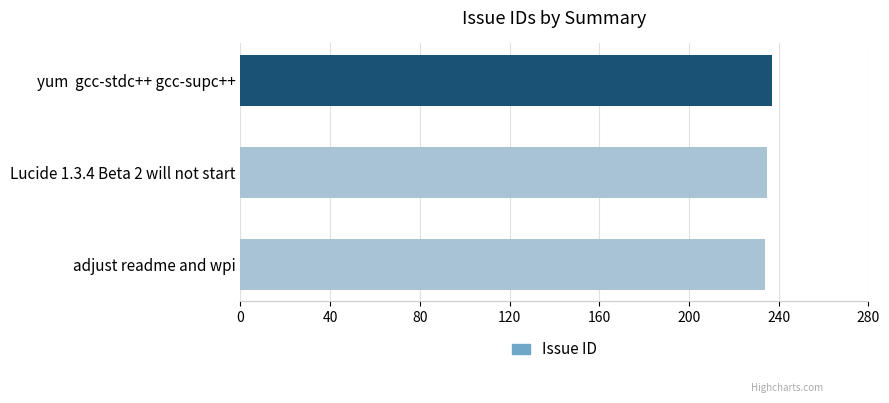

Read the value at yum  gcc-stdc++ gcc-supc++.

237